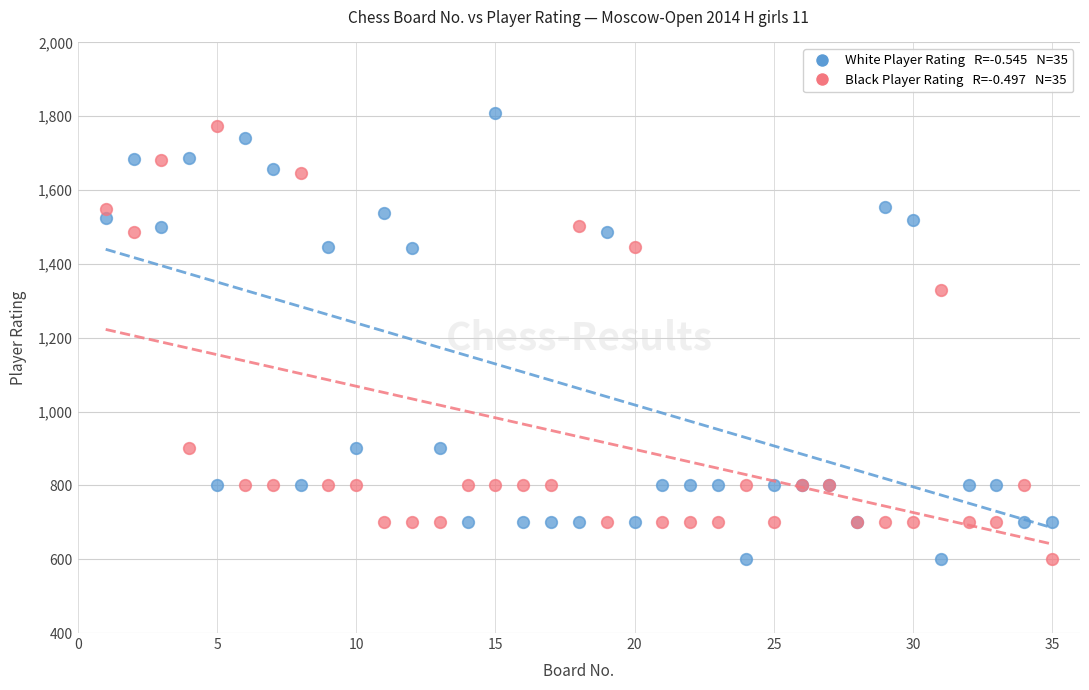

Across all series, what Y value is closest to 1204?

1330